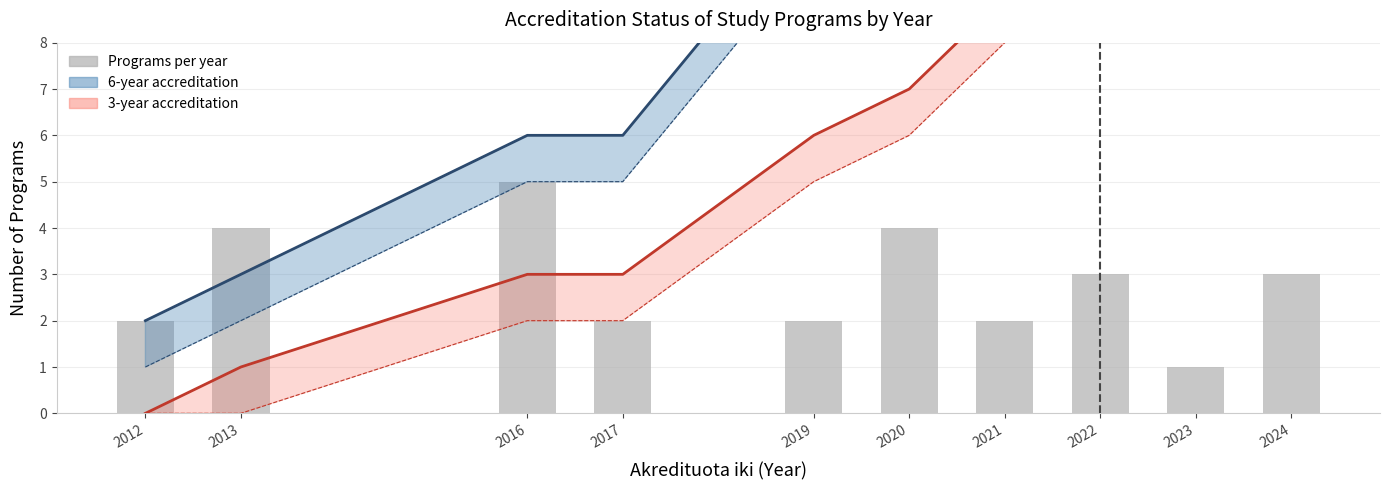

What is the maximum value shown in the chart?

5